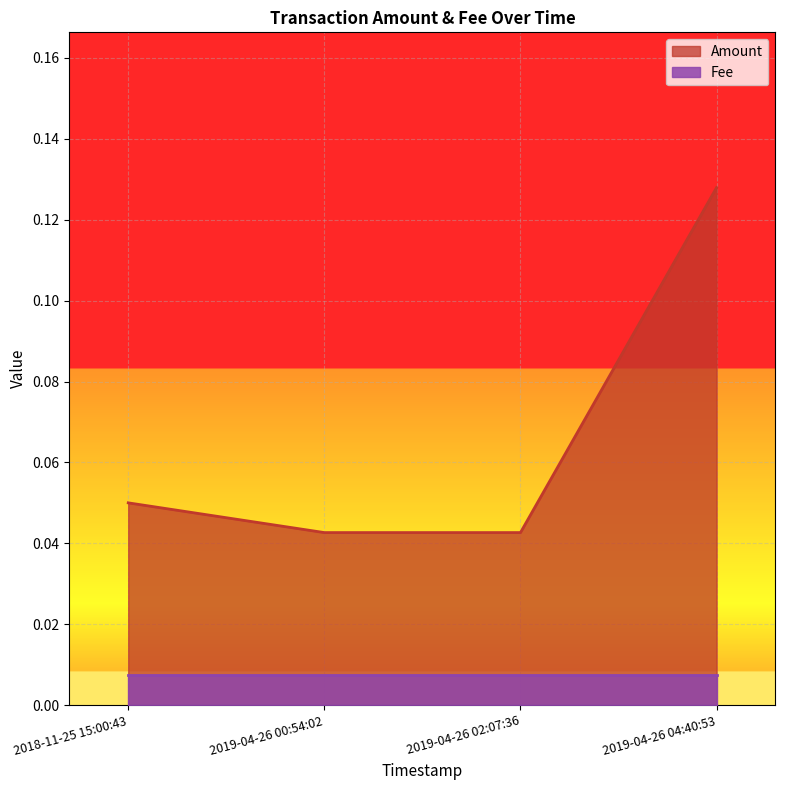

What is the average value of the Amount series?

0.1